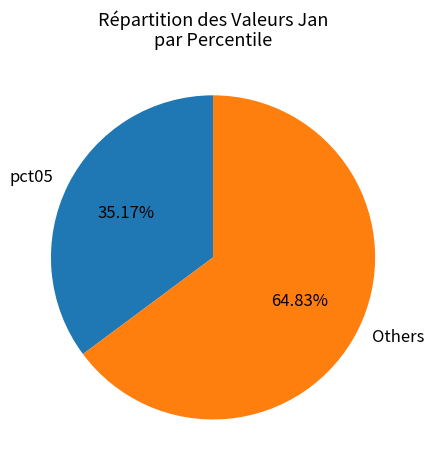

Combined, do Others and pct05 account for over 50%?

Yes